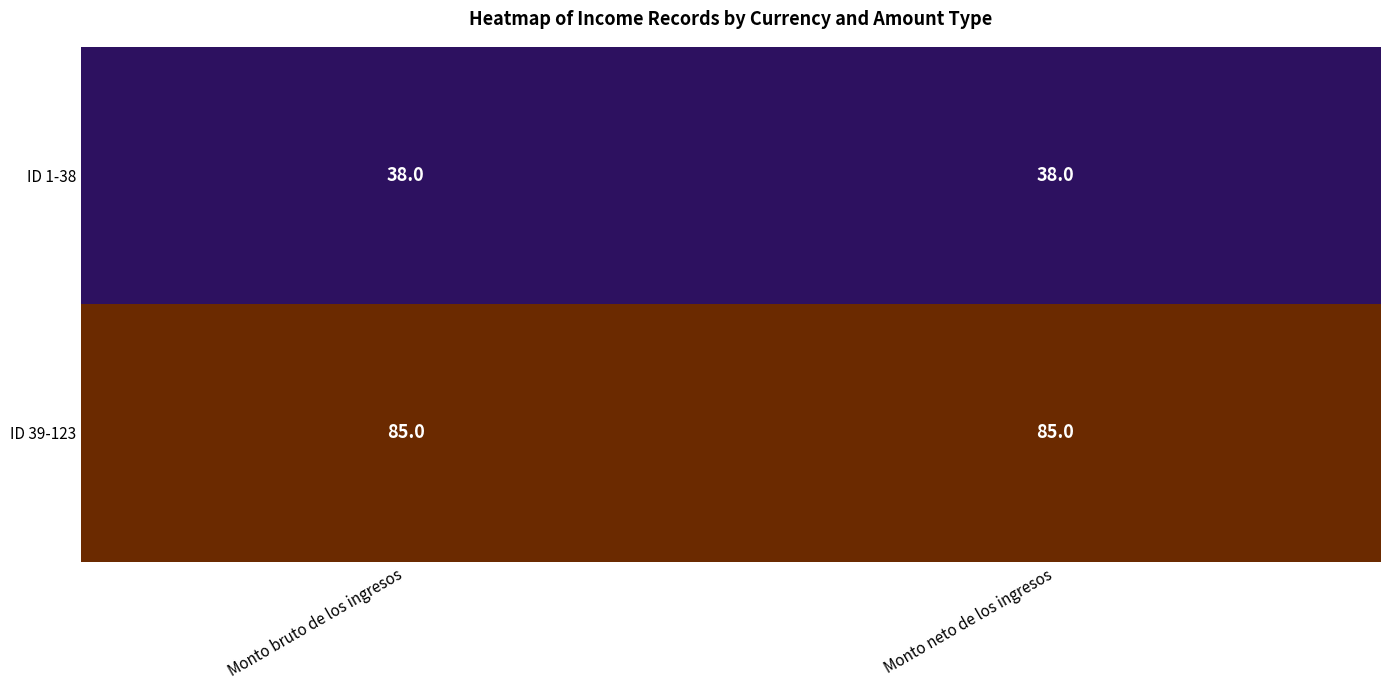

Which series has the largest total across all categories?

ID 39-123